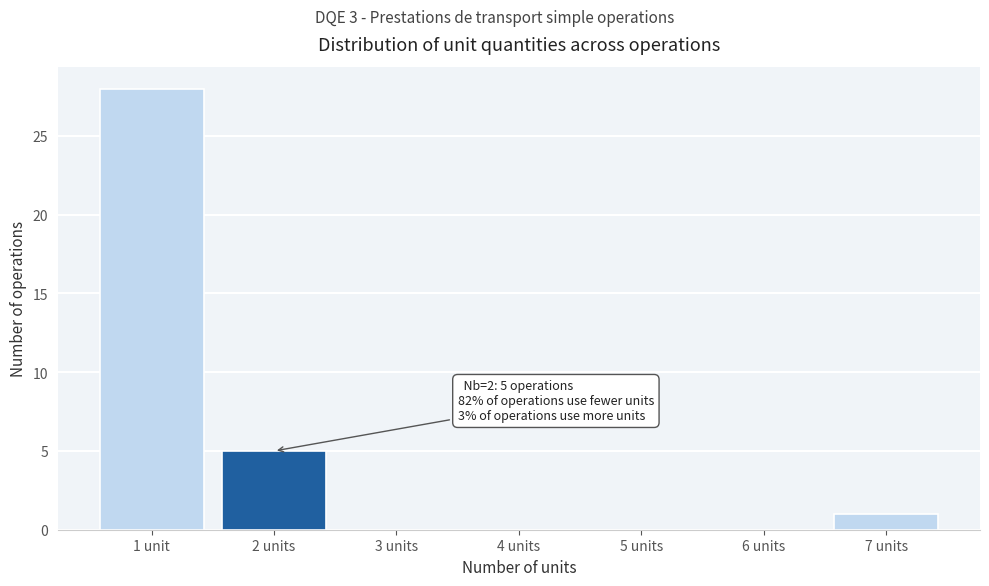

Reading left to right, transcribe all the data shown in this chart.

1 unit=28	2 units=5	3 units=0	4 units=0	5 units=0	6 units=0	7 units=1